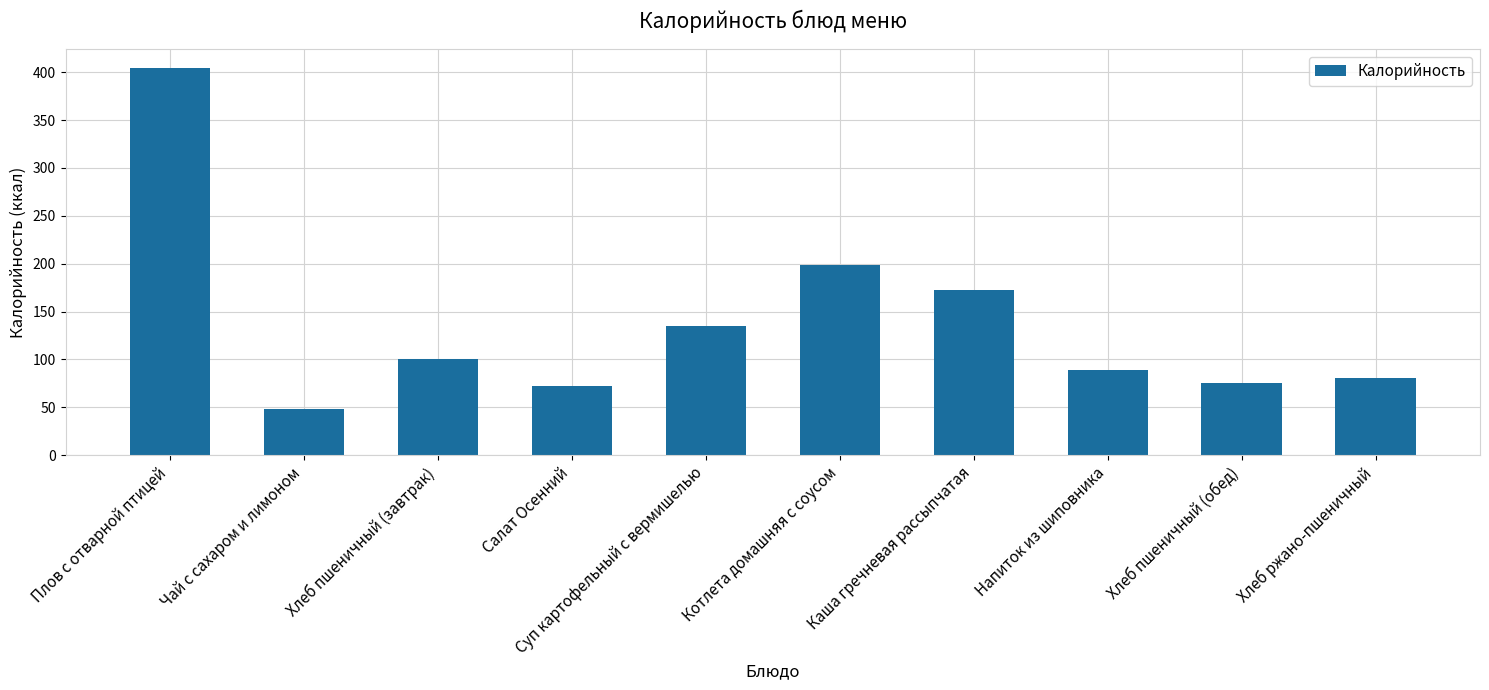

Where does the data first go above 100?

Плов с отварной птицей